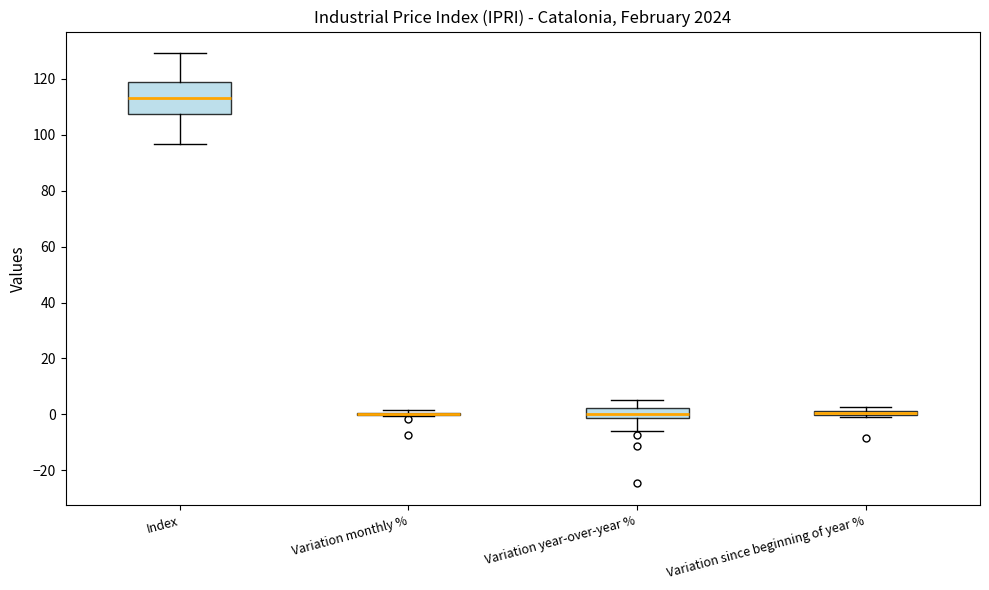

Comparing the boxes themselves (not the whiskers), which one is the tallest?

Index